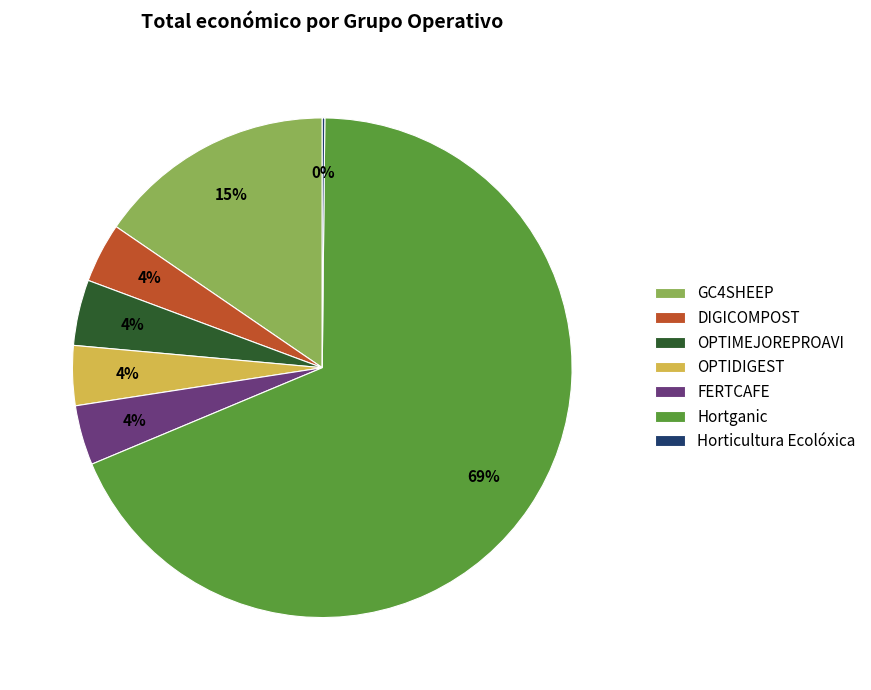

Do OPTIDIGEST and DIGICOMPOST together represent more than half of the pie?

No